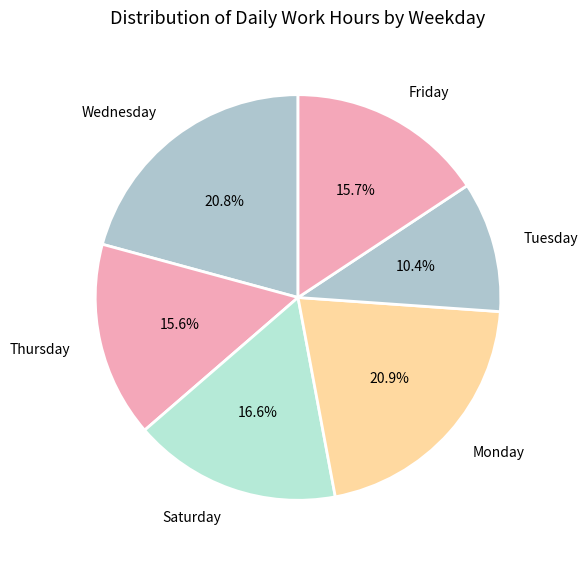

Between Monday and Thursday, which is larger?

Monday